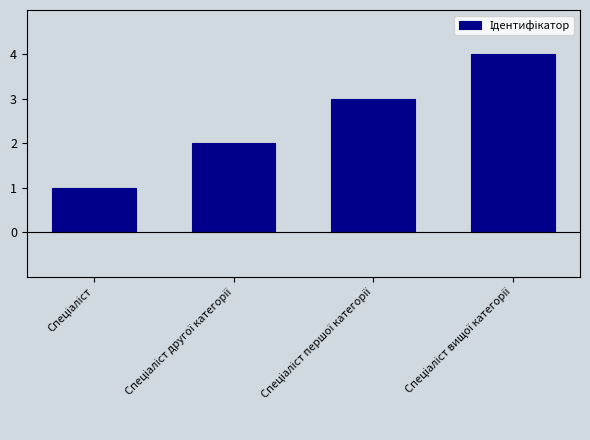

What is the sum of all values?

10